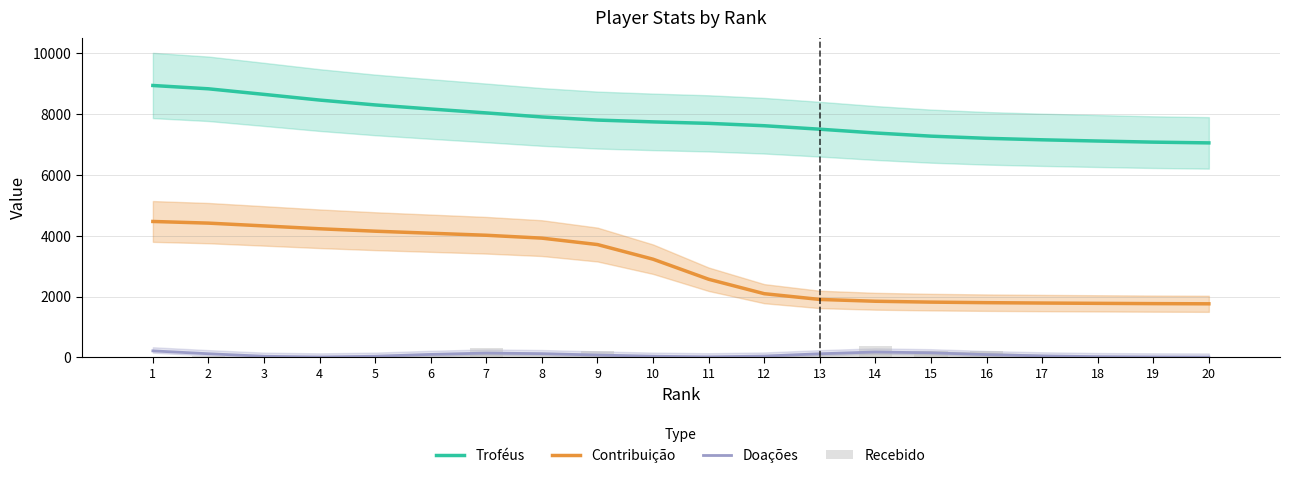

What is the difference between the Troféus values at 9 and 10?

59.1